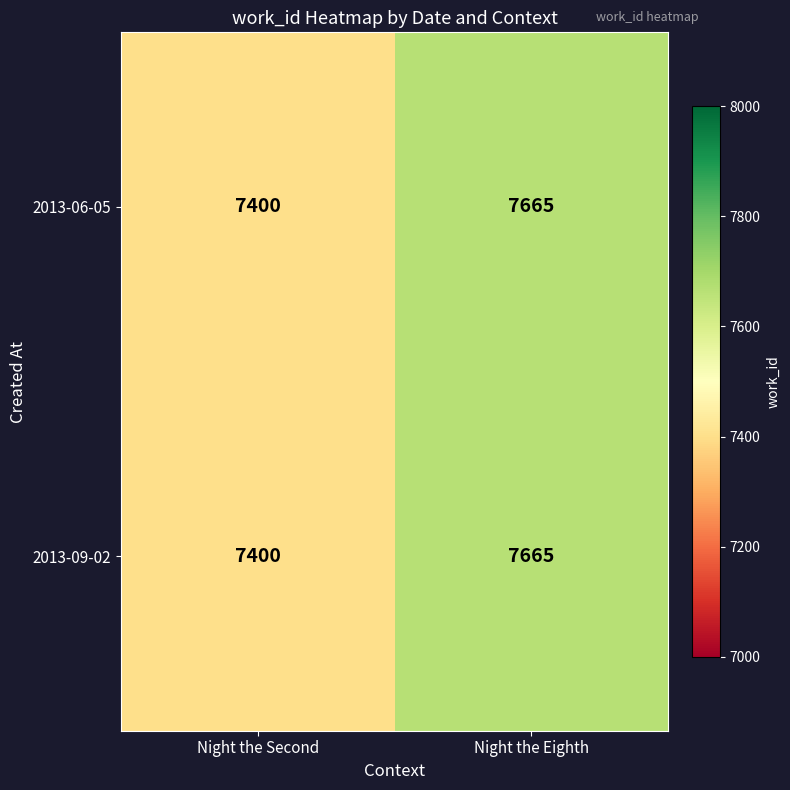

What is the total value across all series at Night the Second?

14800